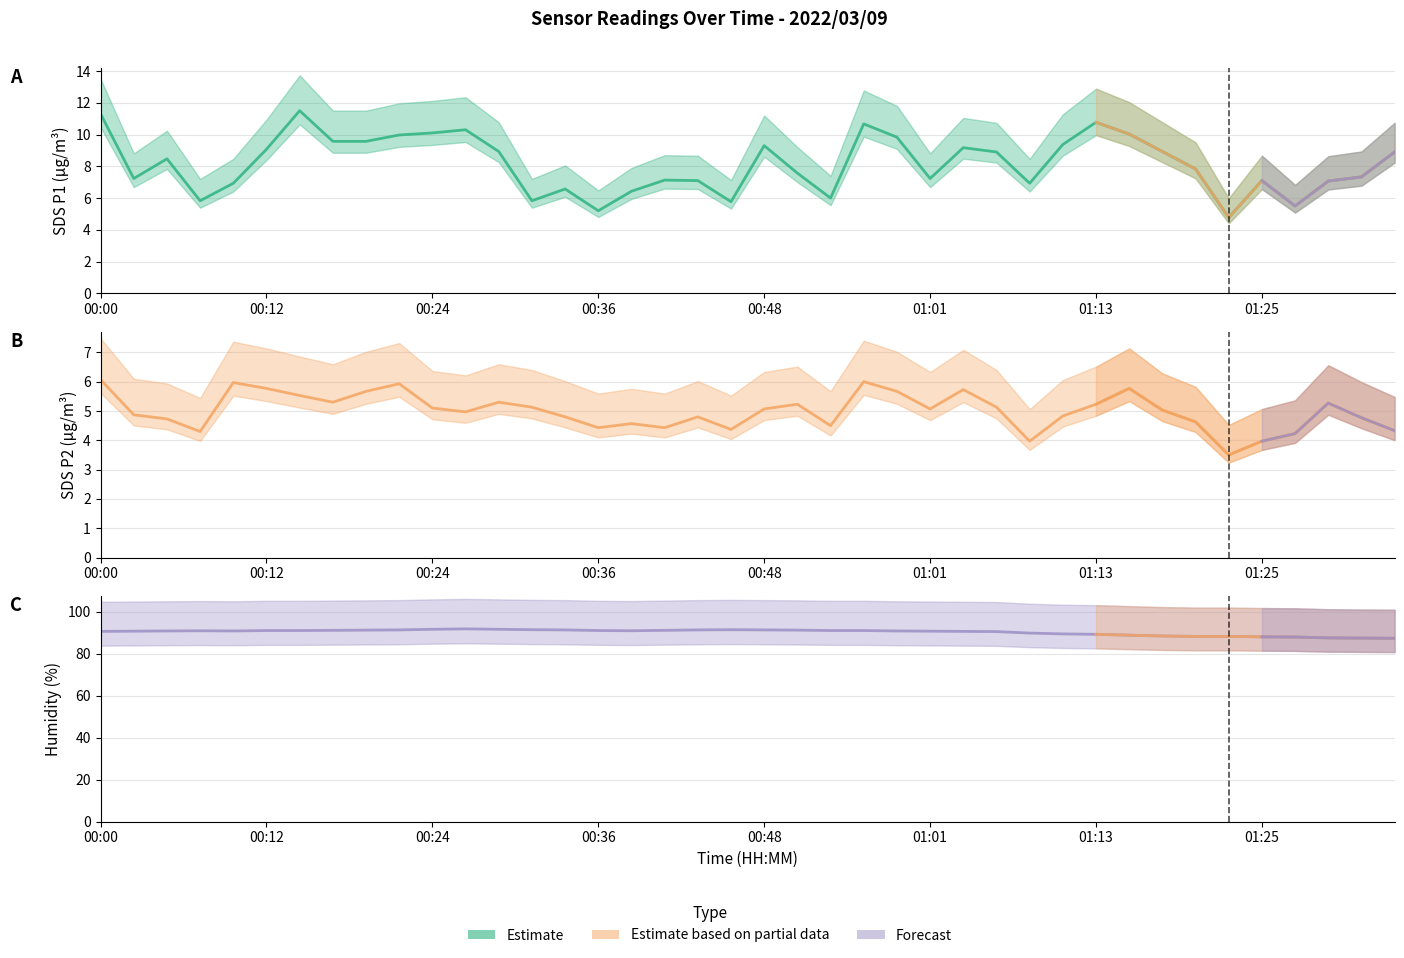

What is the average value of the SDS_P2 series?

5.0